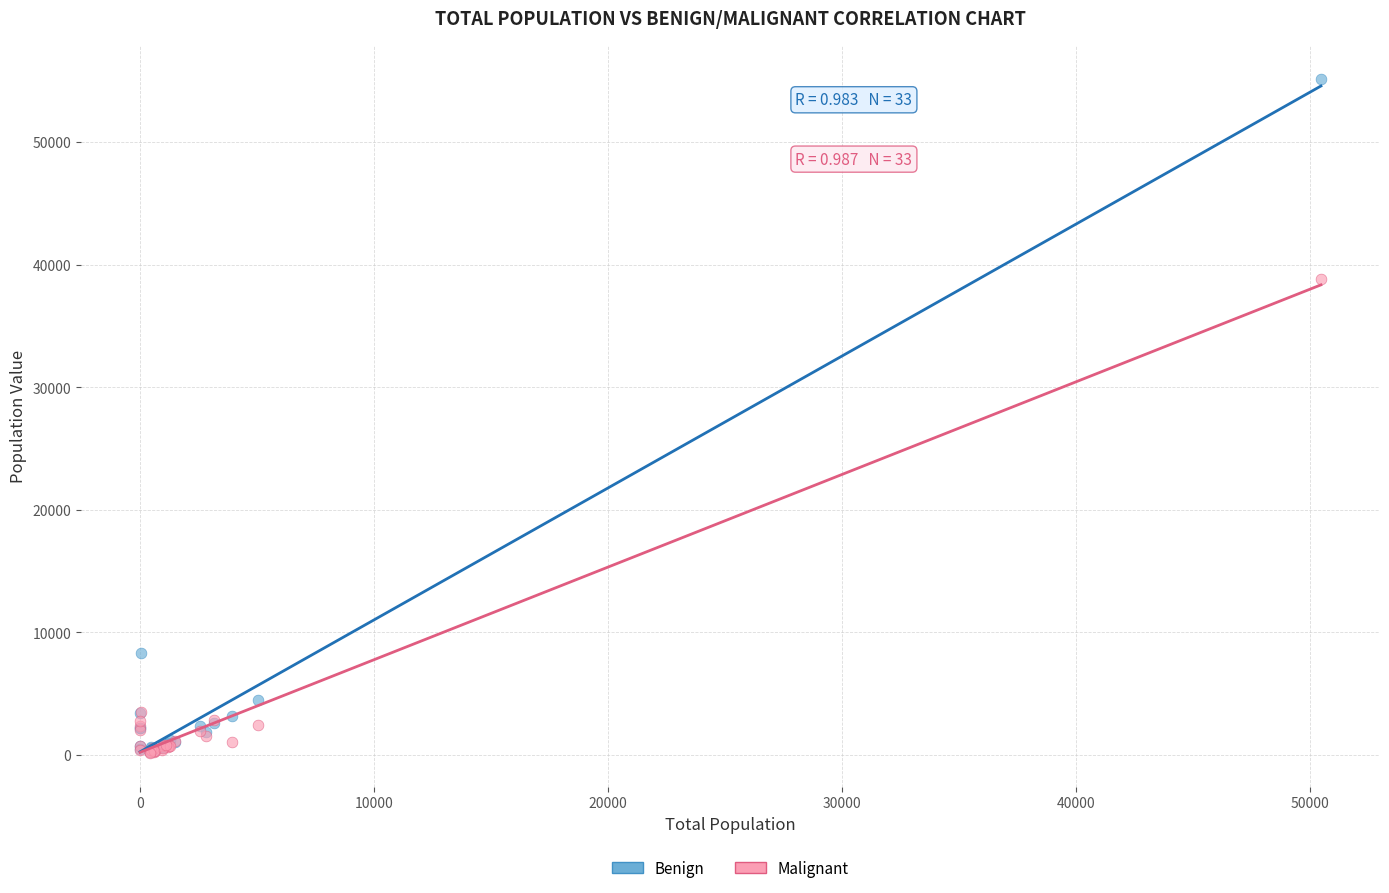

Which series reaches the maximum Y coordinate?

Benign